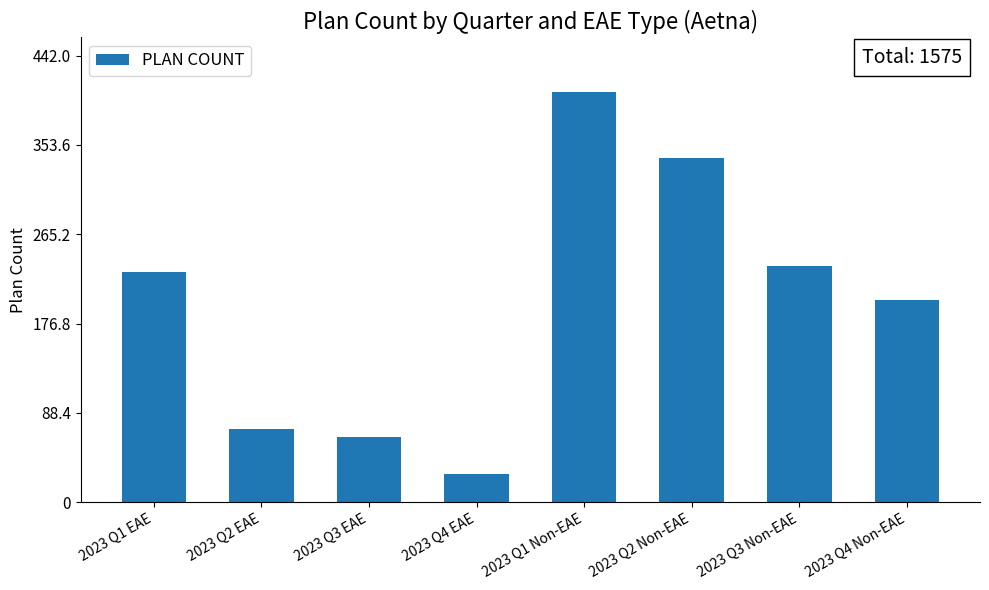

What is the ratio of the value at 2023 Q3 EAE to the value at 2023 Q3 Non-EAE?

0.3